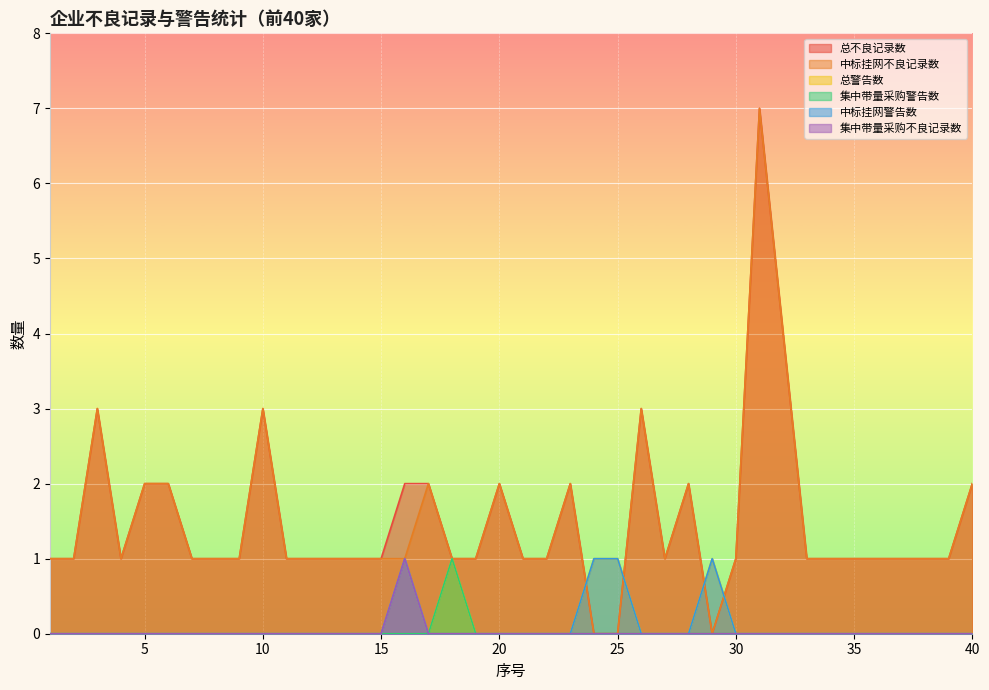

Which category has the lowest value across all series?

24